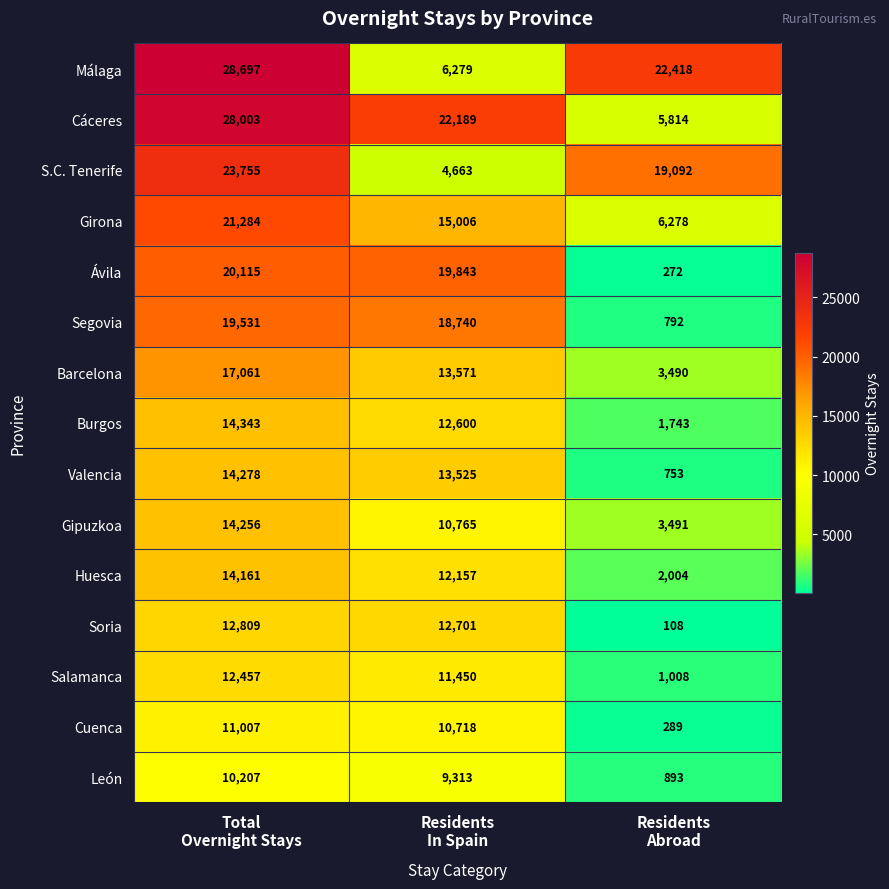

What is the greatest value displayed?

28697